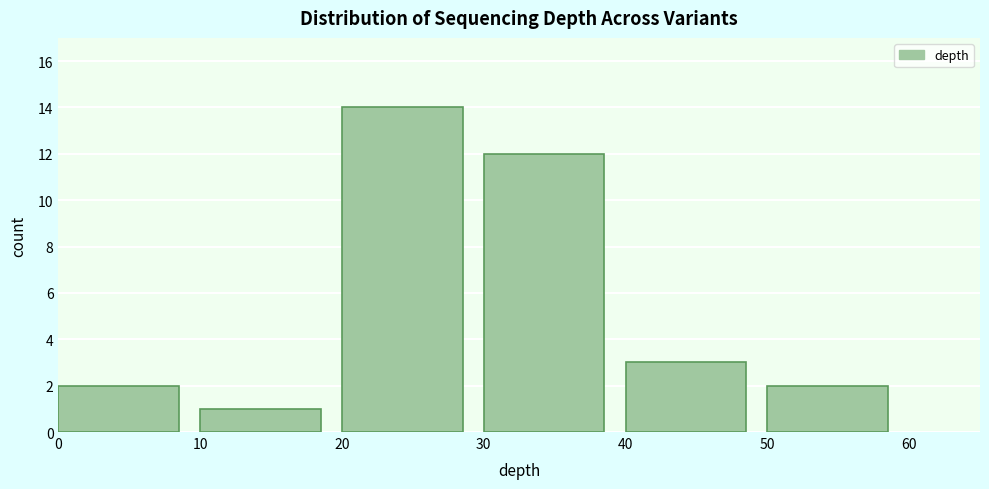

Over which range of the x-axis is the bar tallest?

20 to 30